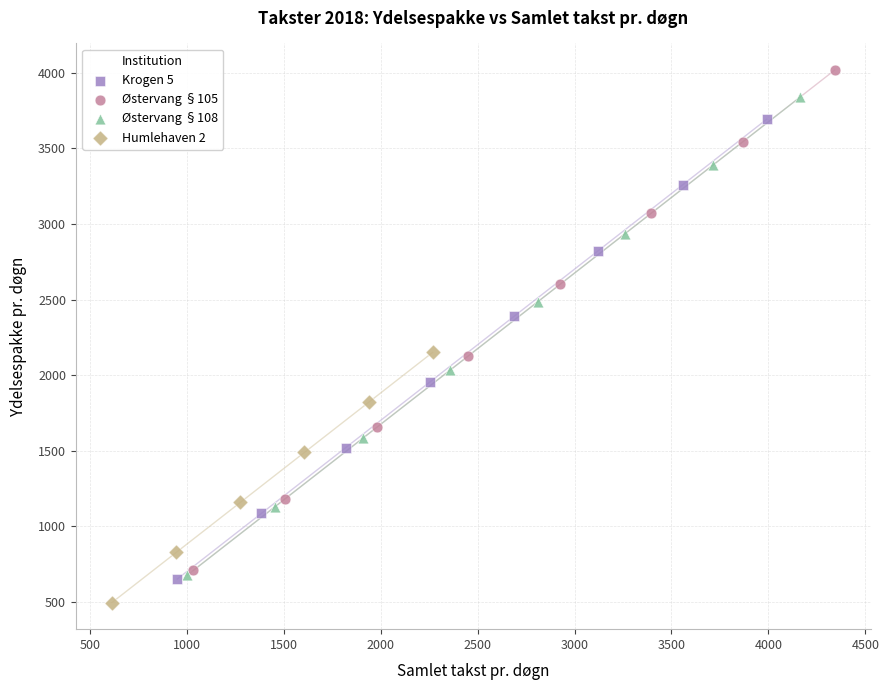

Which series has the largest Y range (max minus min)?

Østervang §105